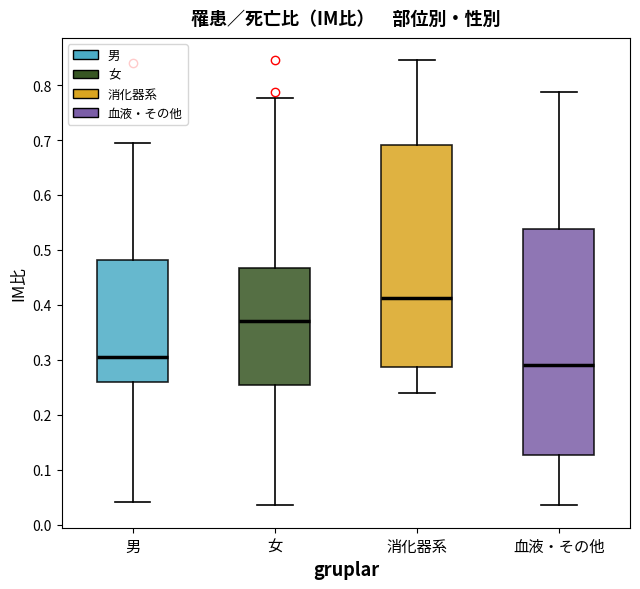

Reading left to right, transcribe this box plot: for each box, give where its median line is, the range the box spans, and where its two whiskers end, as read against the y-axis. The values are not printed on the chart, so give them approximately, as read against the axis.

男: median 0.31, box 0.26 to 0.48, whiskers 0.04 to 0.69
女: median 0.37, box 0.25 to 0.47, whiskers 0.03 to 0.78
消化器系: median 0.41, box 0.29 to 0.69, whiskers 0.24 to 0.85
血液・その他: median 0.29, box 0.13 to 0.54, whiskers 0.03 to 0.79